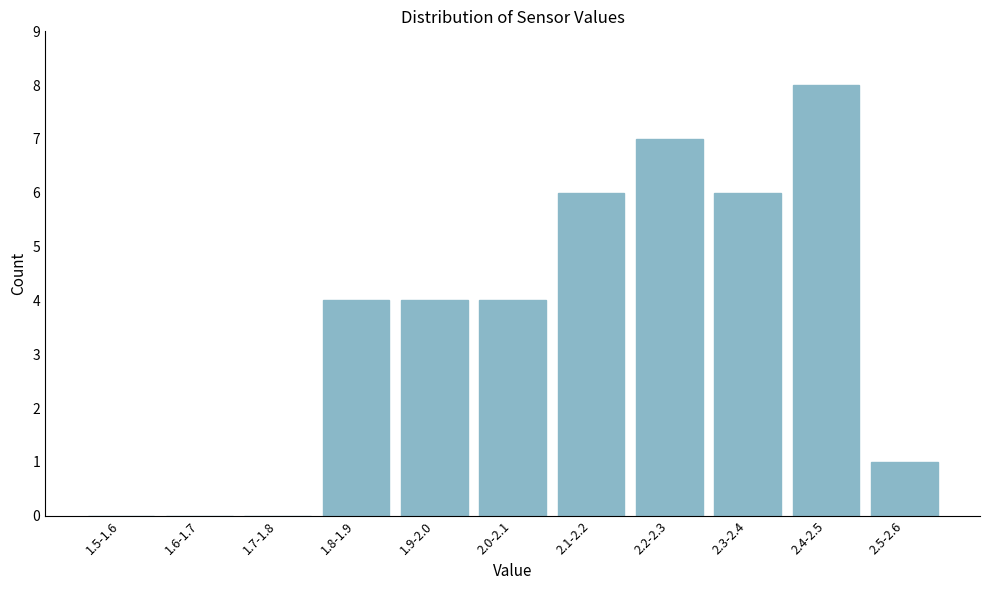

Reading left to right, list all the values displayed in this chart.

1.5-1.6=0	1.6-1.7=0	1.7-1.8=0	1.8-1.9=4	1.9-2.0=4	2.0-2.1=4	2.1-2.2=6	2.2-2.3=7	2.3-2.4=6	2.4-2.5=8	2.5-2.6=1